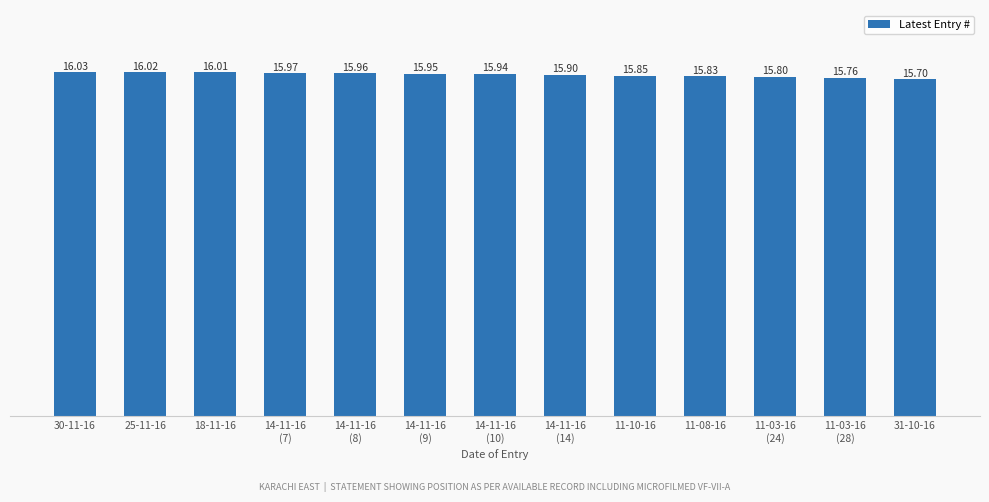

What is the value of the 11th bar from the left?

15.8